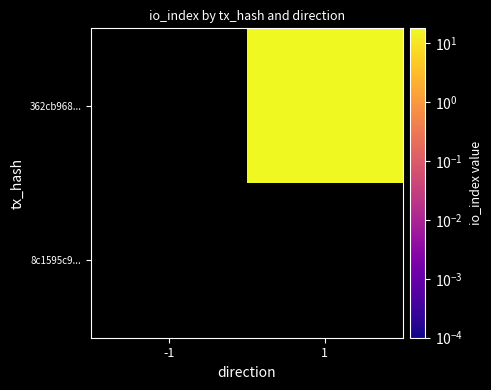

At how many categories does at least one series exceed 4?

1